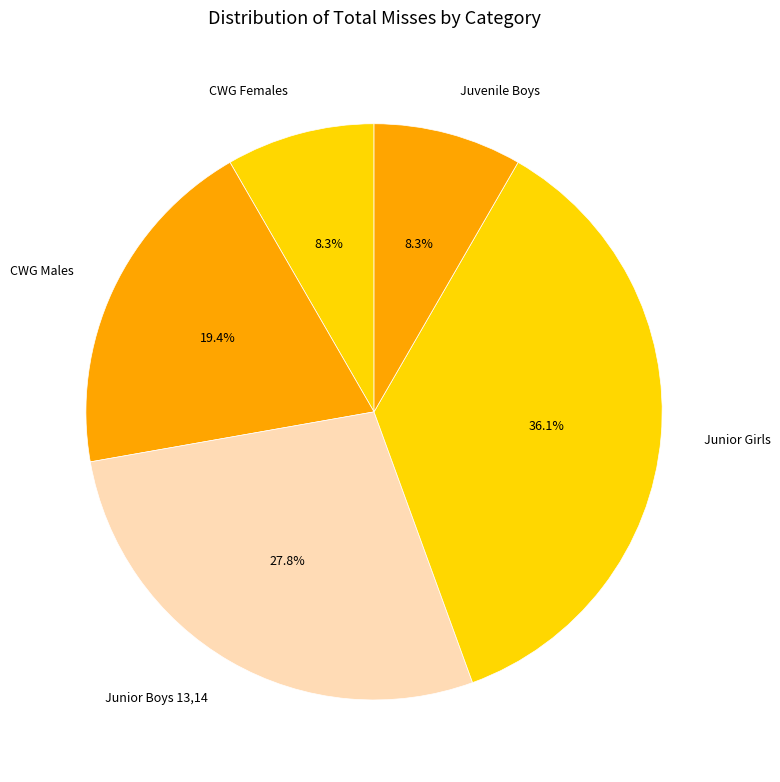

What is the total percentage of Juvenile Boys and Junior Girls?

44.4%